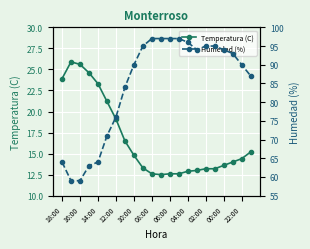

Rank the series by their average value, from lowest to highest.

Temperatura (C), Humedad (%)